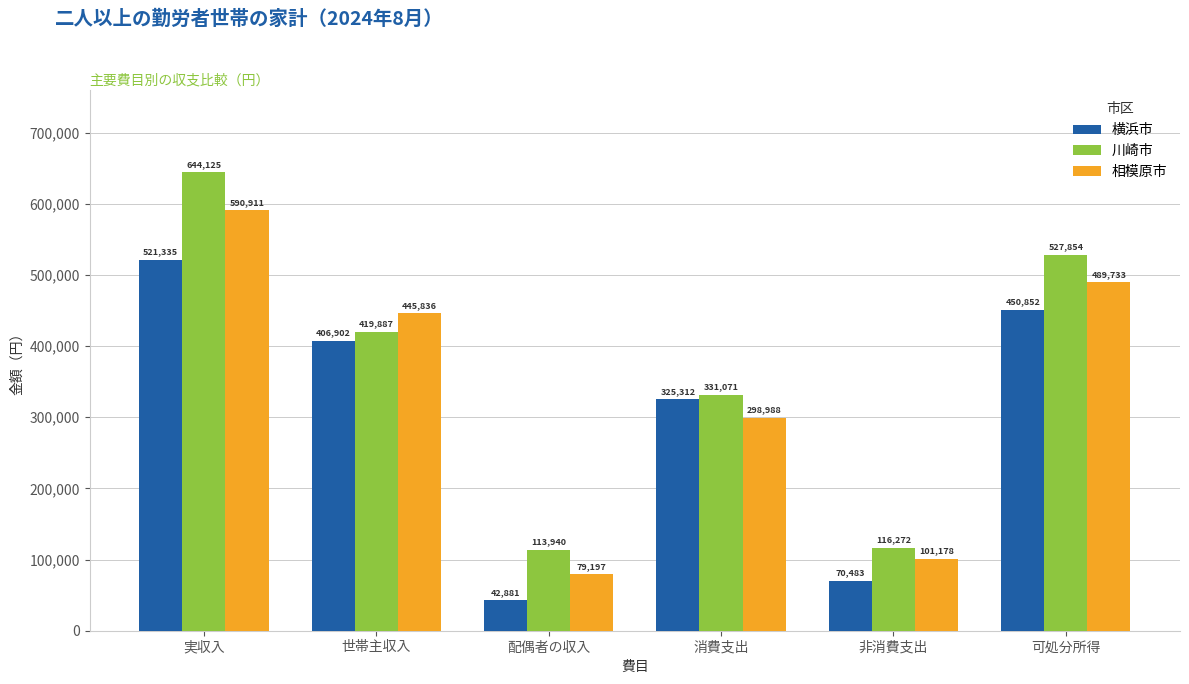

What is the sum of the 相模原市 values at 非消費支出 and 世帯主収入?

547014